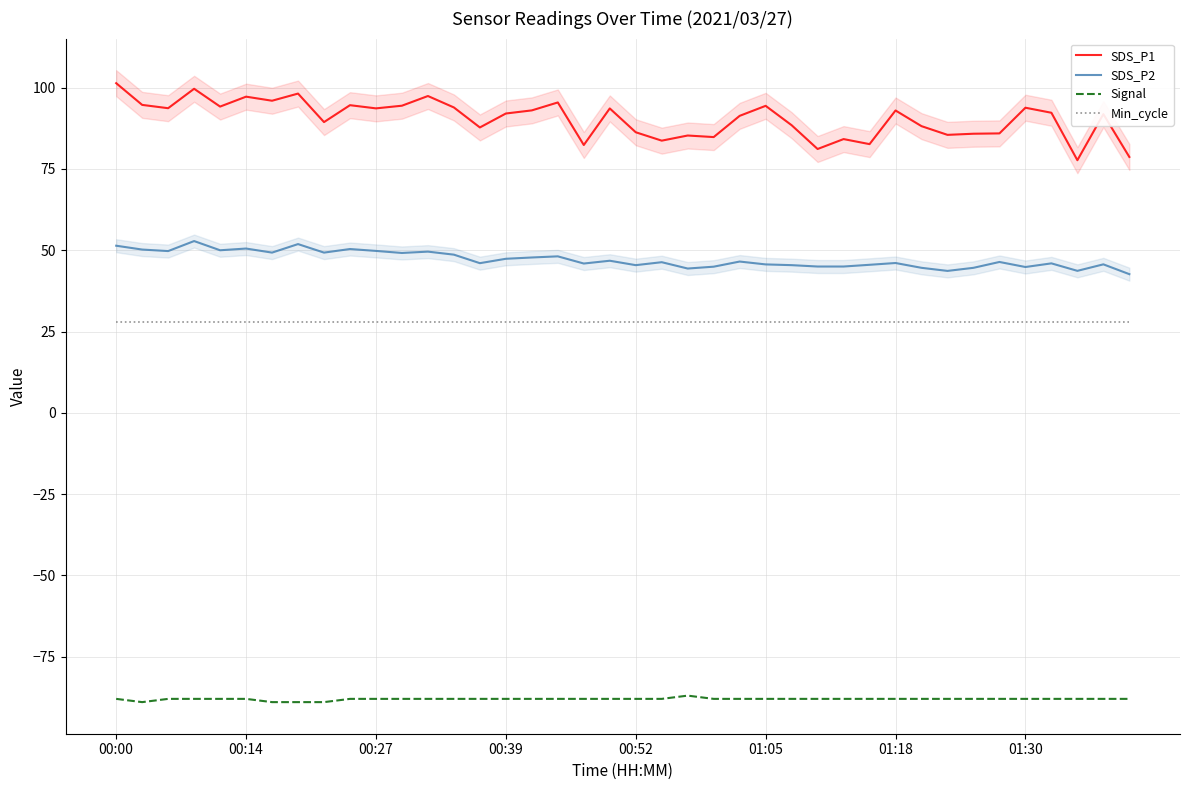

True or false: SDS_P2 has a value of 45.7 at 38.

True